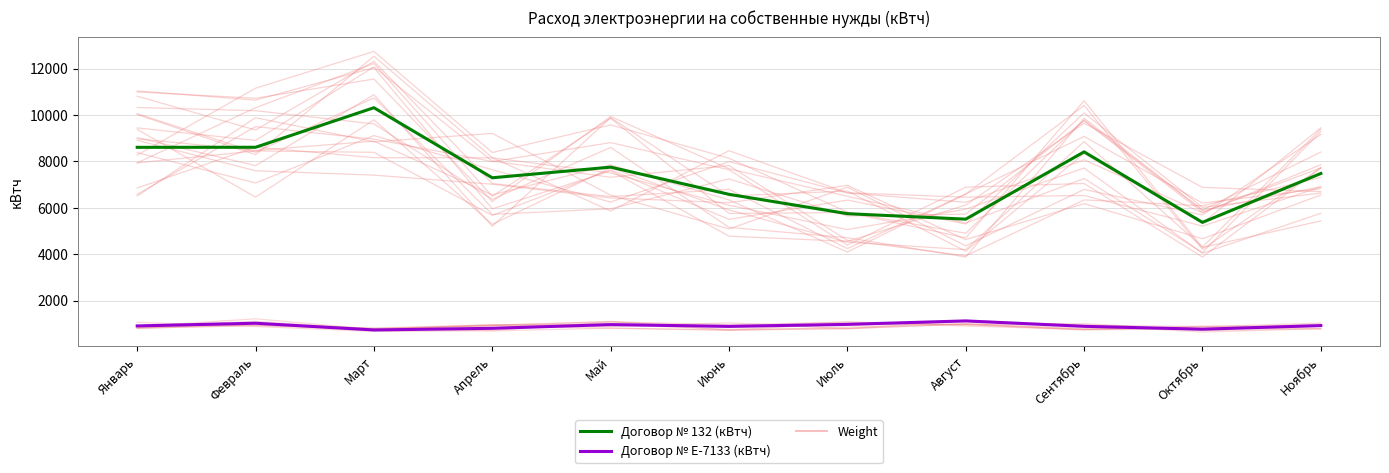

At Сентябрь, list the series in order from largest to smallest.

Договор № 132 (кВтч), Договор № Е-7133 (кВтч)